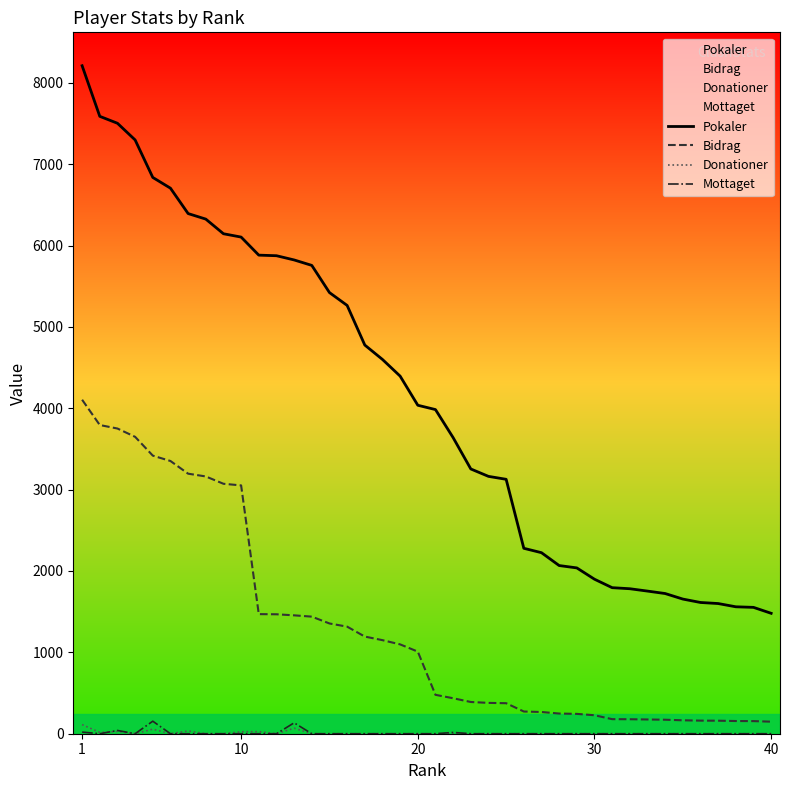

True or false: Mottaget and Pokaler cross at least once.

False